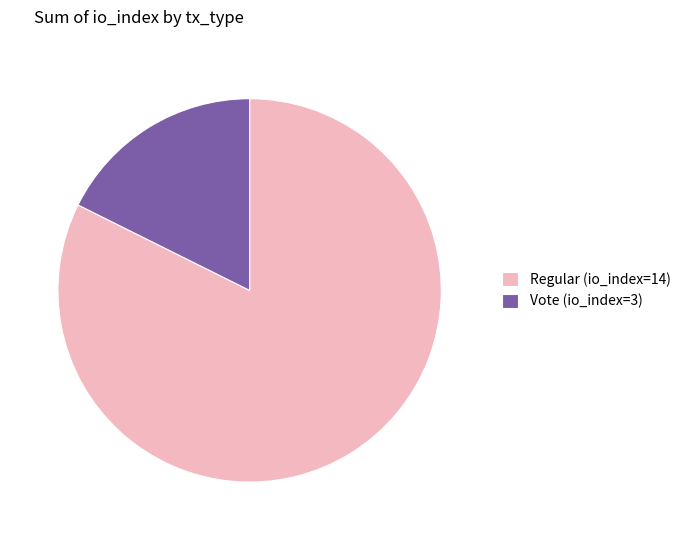

True or false: Regular (io_index=14) accounts for 88% of the total.

False